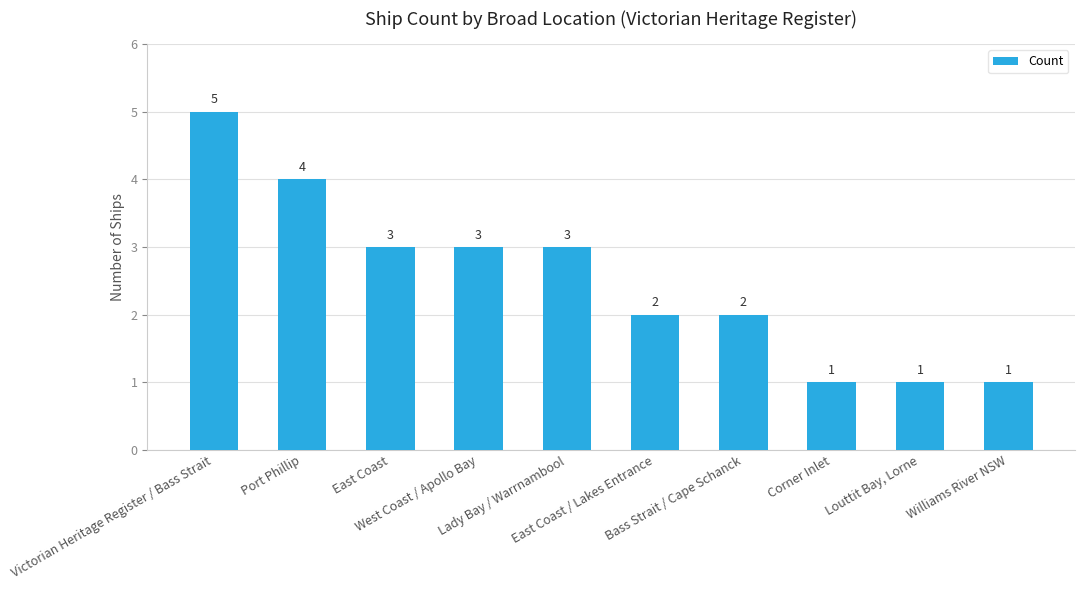

At which label does the data first exceed 3?

Victorian Heritage Register / Bass Strait